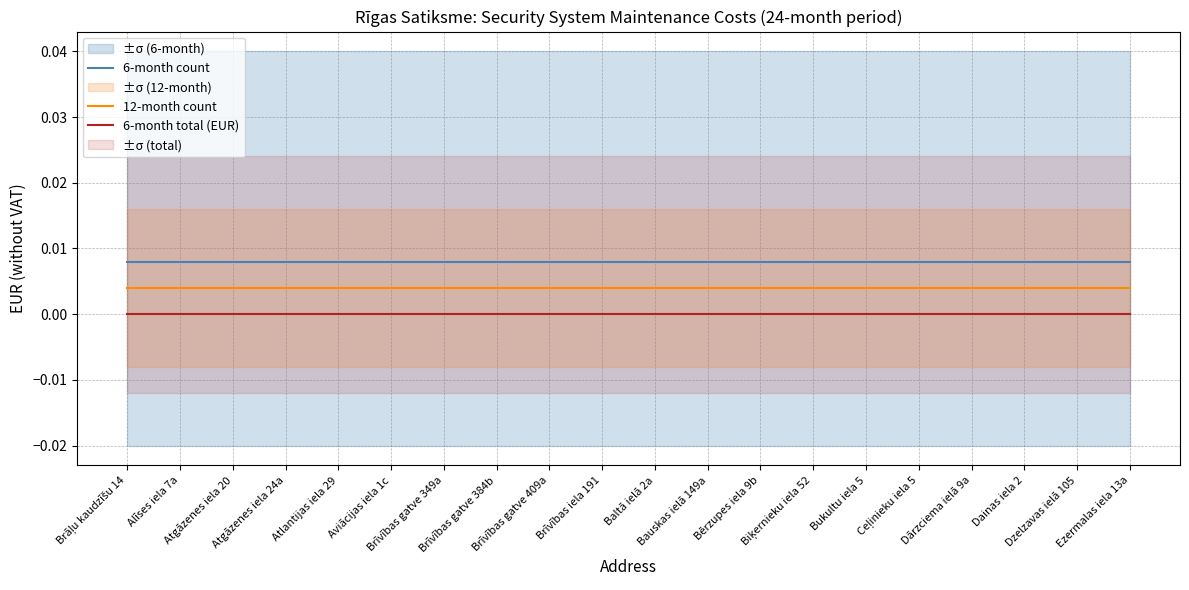

Is it true that 12-month count equals 0.0 at Aviācijas iela 1c?

True